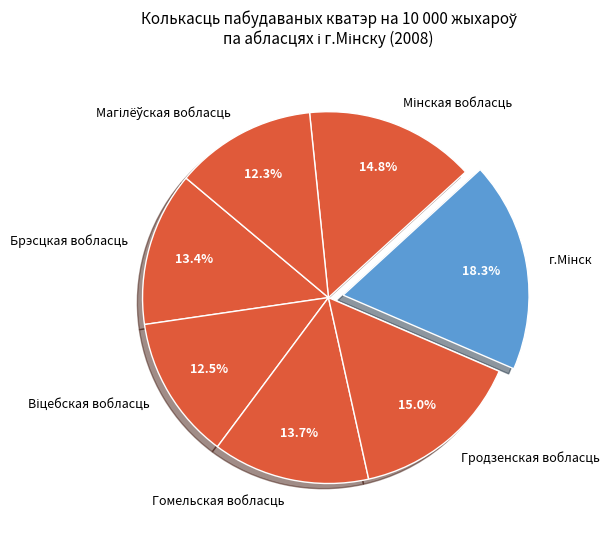

Do Гомельская вобласць and Брэсцкая вобласць together represent more than half of the pie?

No